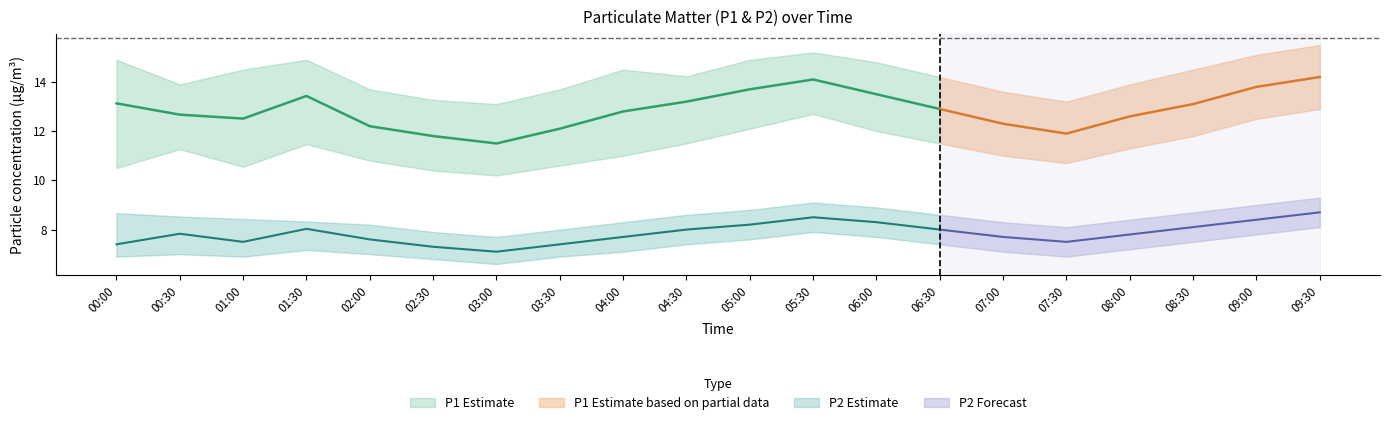

True or false: P1_upper and P1 intersect in this chart.

False